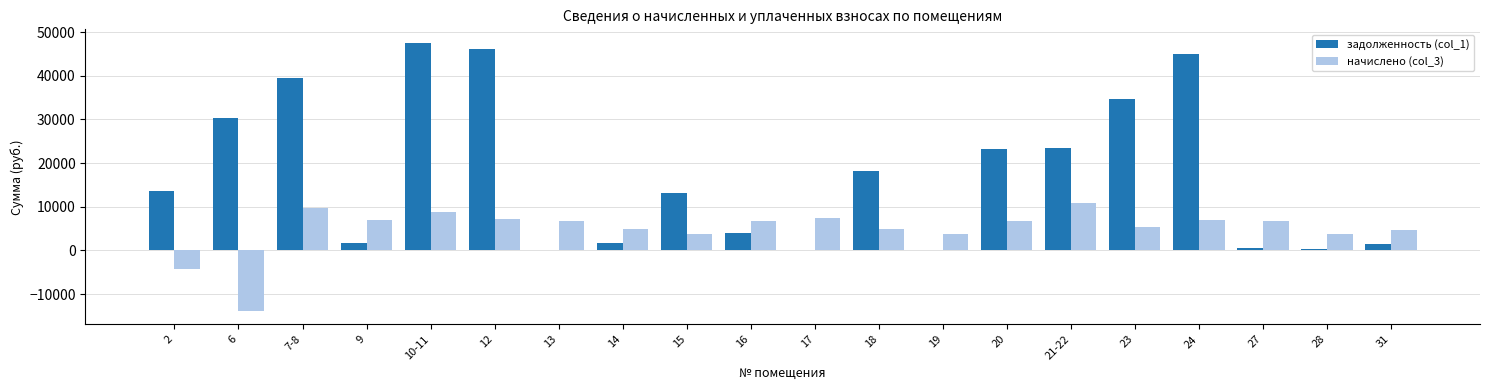

At which category is the sum across all series the highest?

10-11